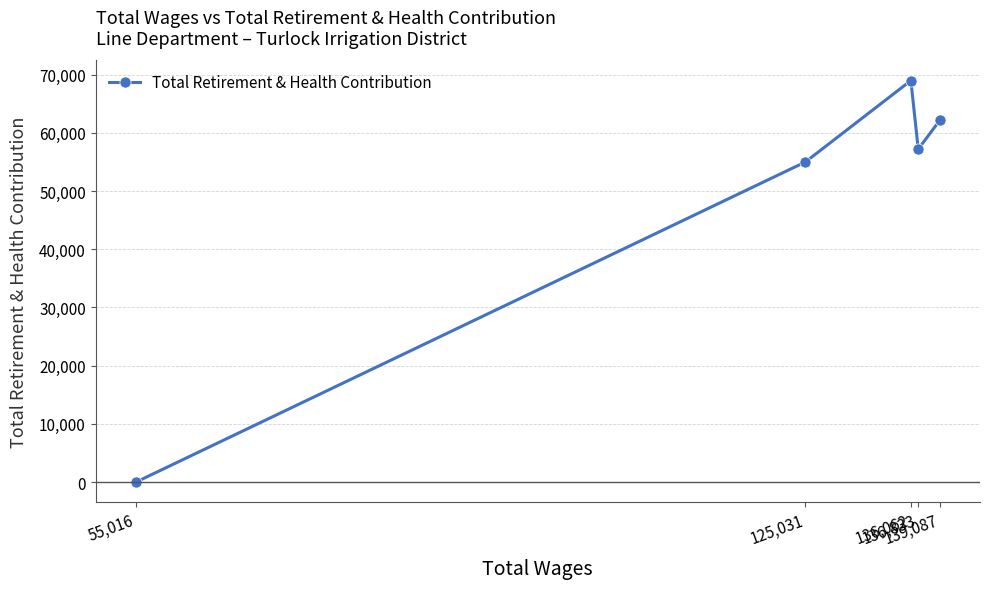

How many lines are shown in the chart?

1